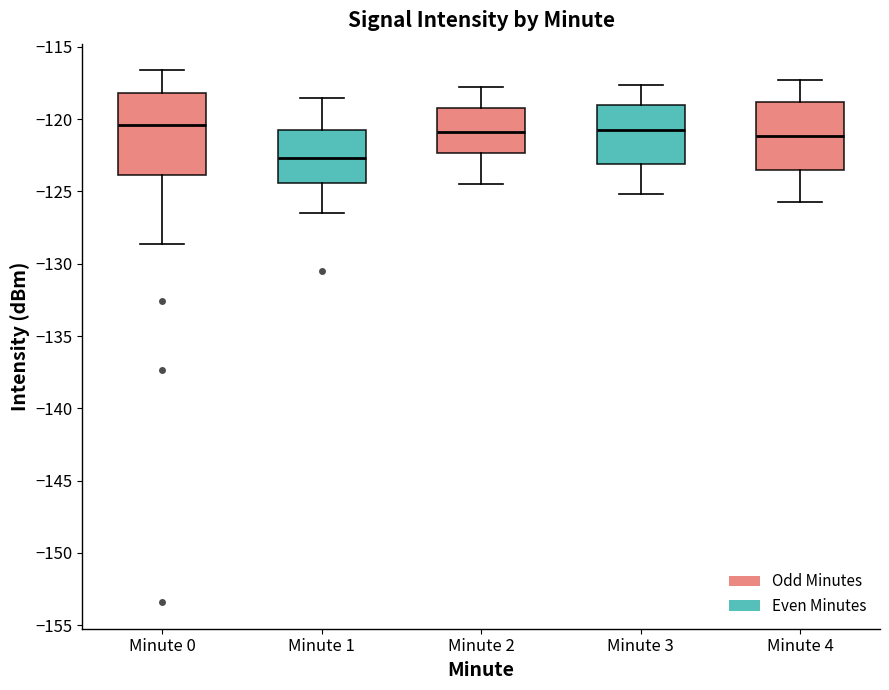

Where does the median line of the box for Minute 3 sit on the y-axis? The values are not printed on the chart, so give them approximately, as read against the axis.

-120.5